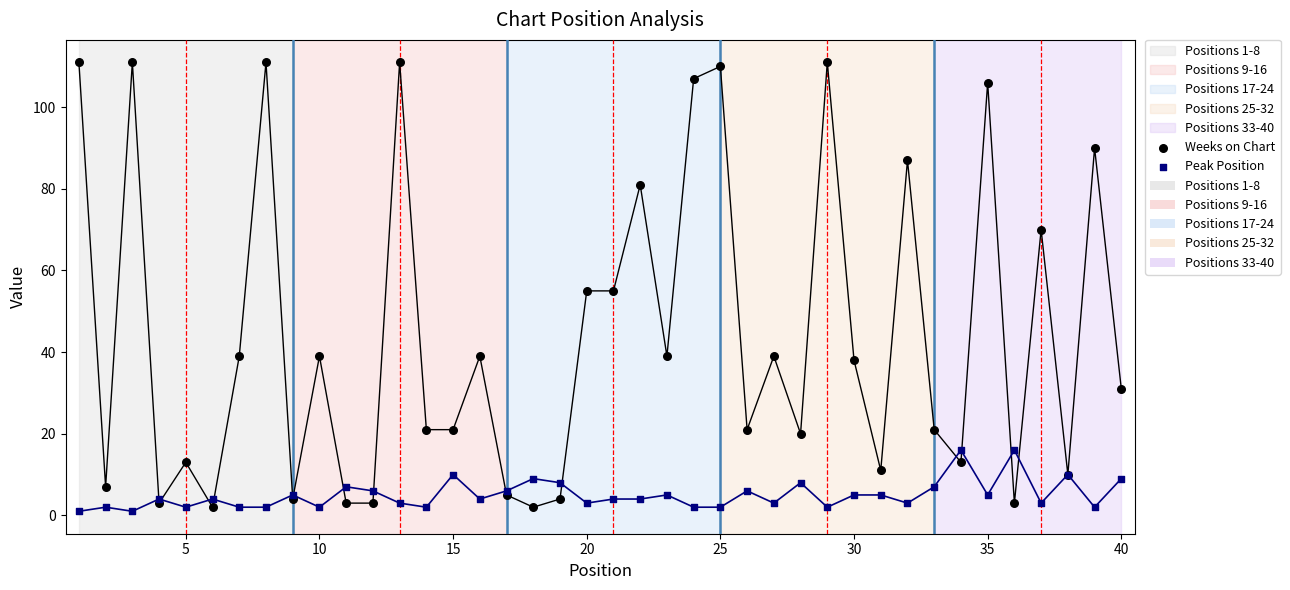

Which series has the largest Y range (max minus min)?

Weeks on Chart